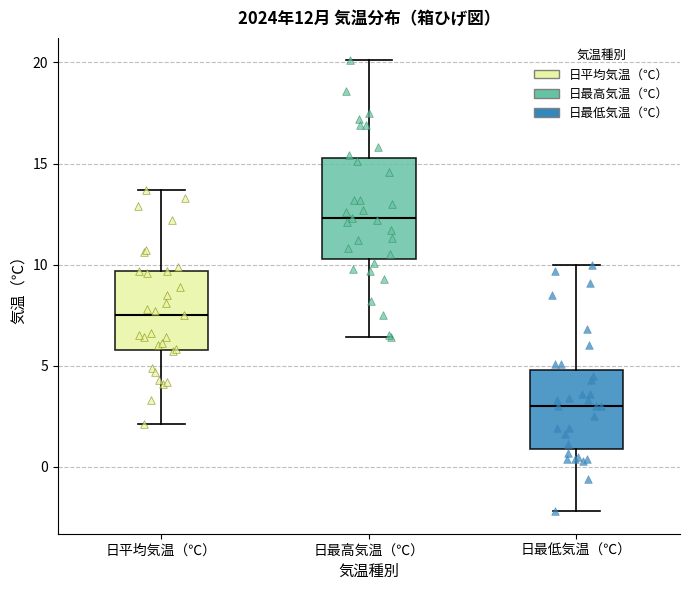

Which box's median line is the highest?

日最高気温（℃）